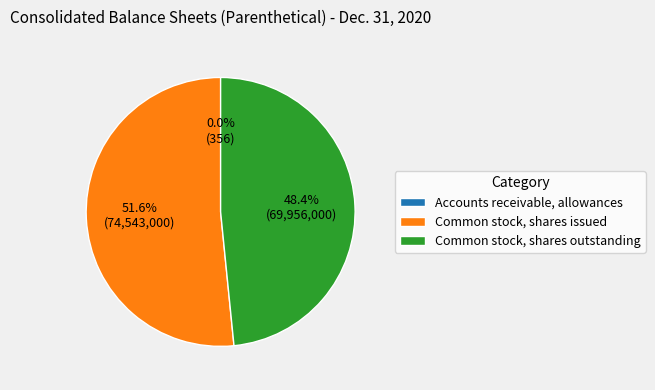

Which slice is the largest?

Common stock, shares issued